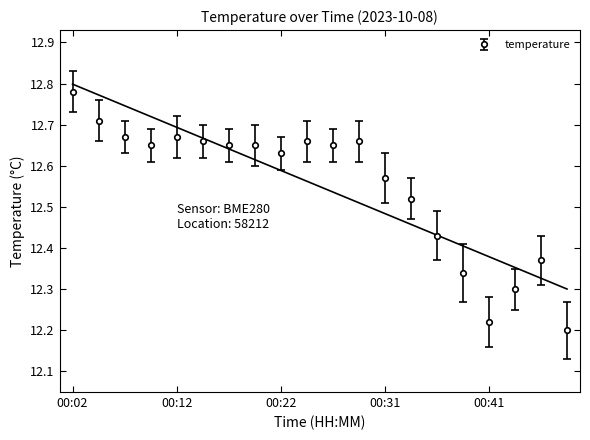

Reading left to right, transcribe all the data shown in this chart.

00:02=12.8	00:04=12.7	00:07=12.7	00:09=12.7	00:12=12.7	00:14=12.7	00:17=12.7	00:19=12.7	00:22=12.6	00:24=12.7	00:26=12.7	00:29=12.7	00:31=12.6	00:34=12.5	00:36=12.4	00:39=12.3	00:41=12.2	00:44=12.3	00:46=12.4	00:49=12.2